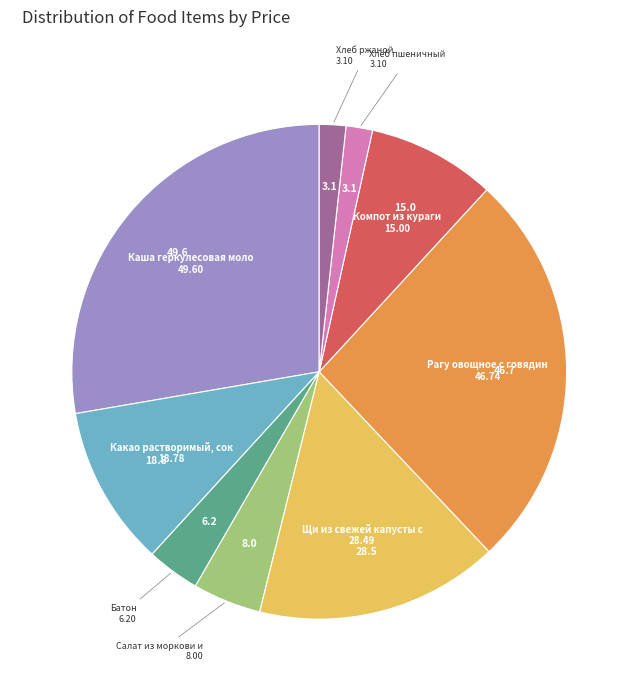

Is there a majority slice in this chart?

No